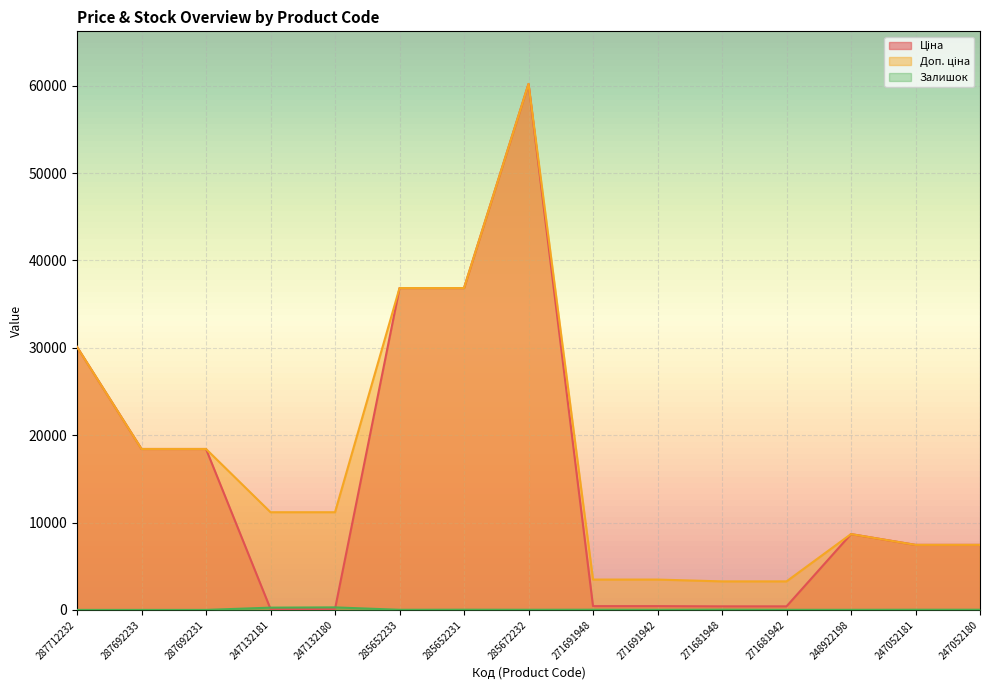

How many values in the Ціна series exceed 7444?

9